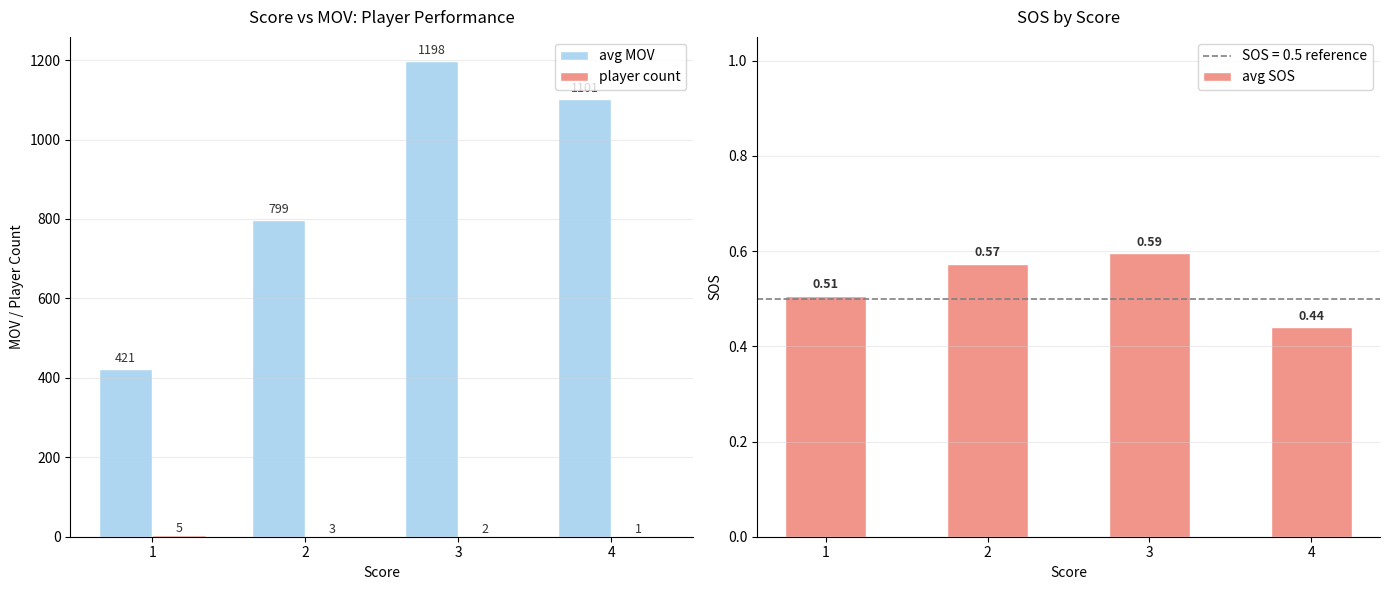

Which category has the lowest value across all series?

4